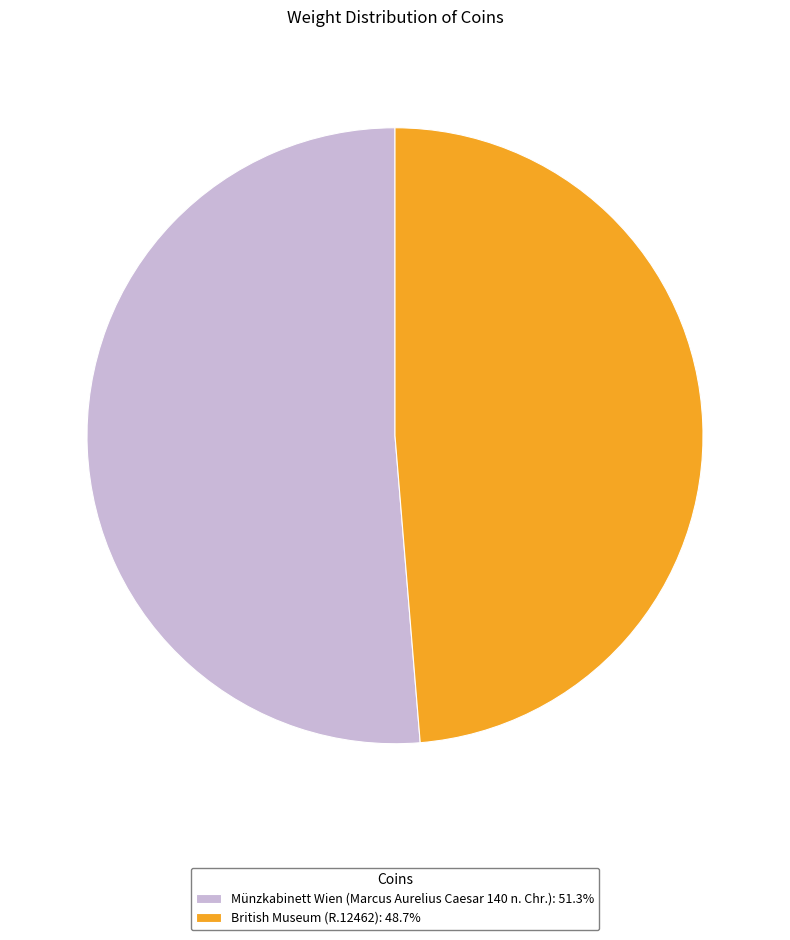

Approximately how many times larger is the value at Münzkabinett Wien (Marcus Aurelius Caesar 140 n. Chr.) compared to British Museum (R.12462)?

1.1